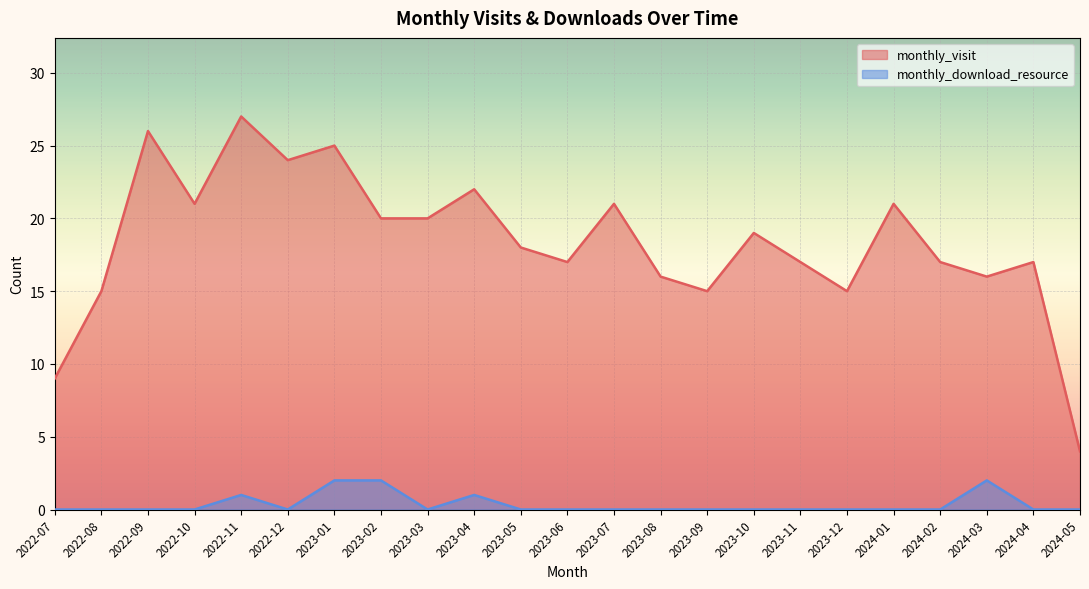

At which category does monthly_download_resource reach its first local peak?

2022-11